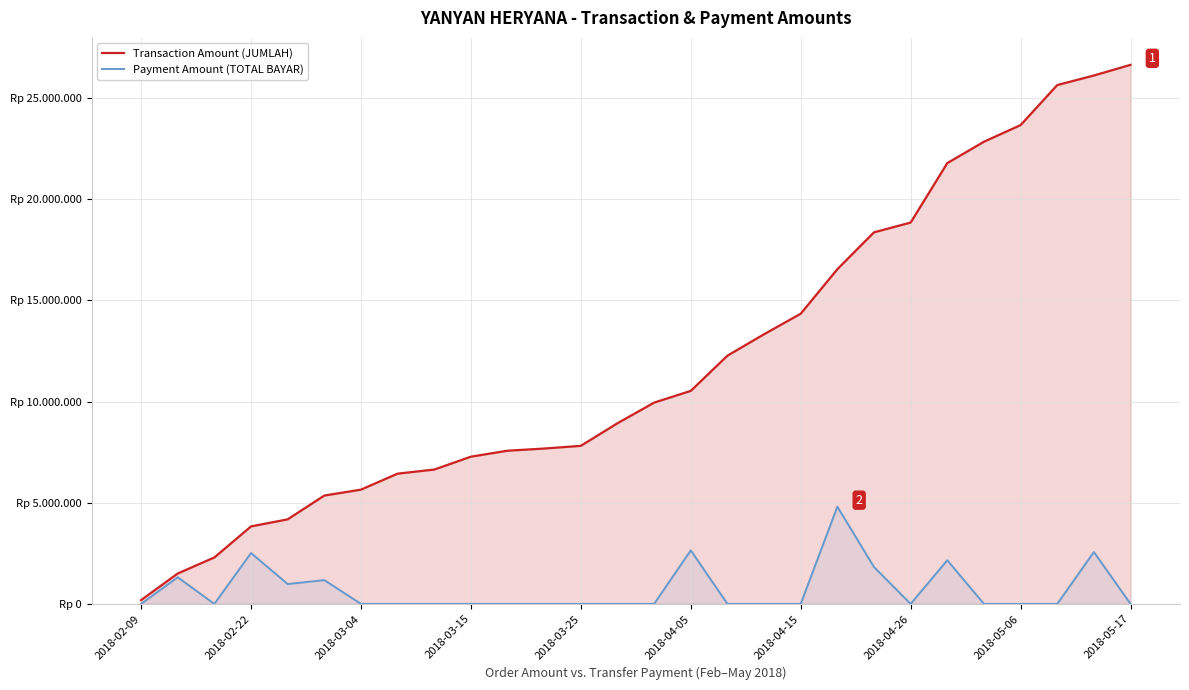

What are all the series names shown in the legend?

Transaction Amount (JUMLAH), Payment Amount (TOTAL BAYAR)